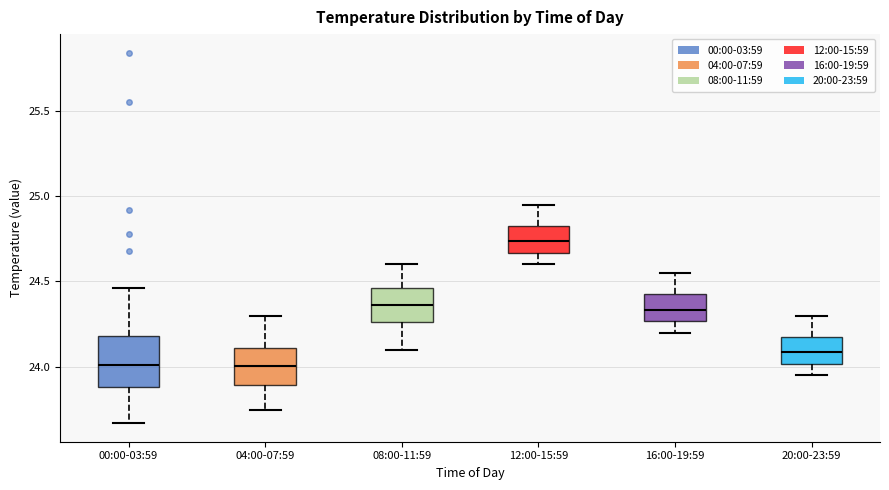

Comparing the boxes themselves (not the whiskers), which one is the tallest?

00:00-03:59